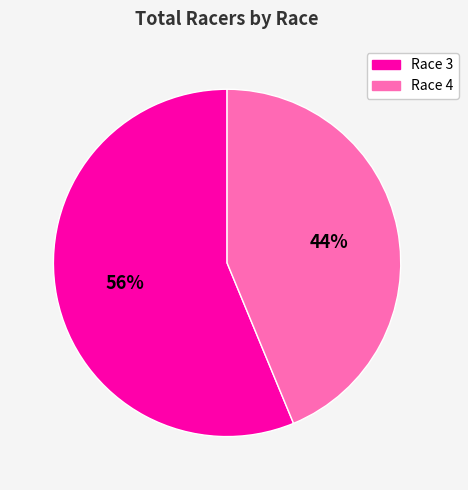

Is there a majority slice in this chart?

Yes